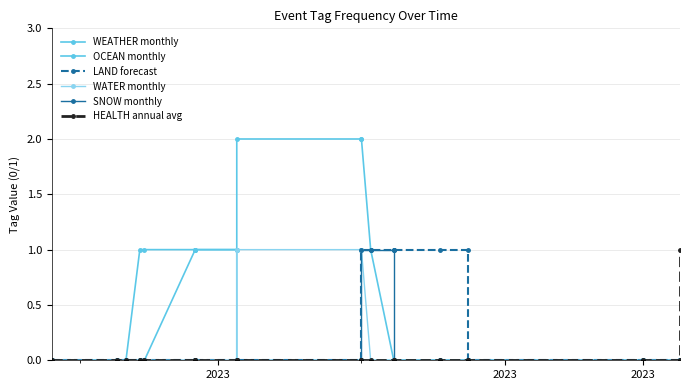

What is the label of the 20th point from the right?

2023